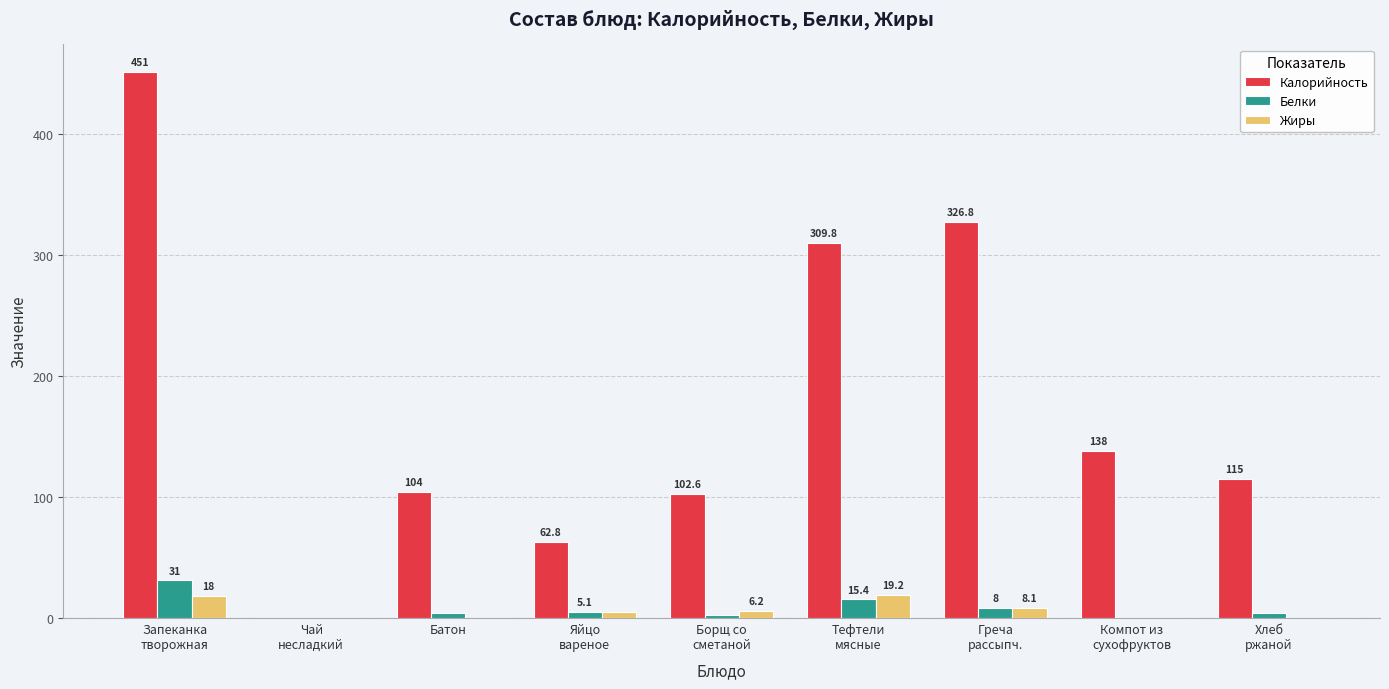

Which series has the largest total across all categories?

Калорийность